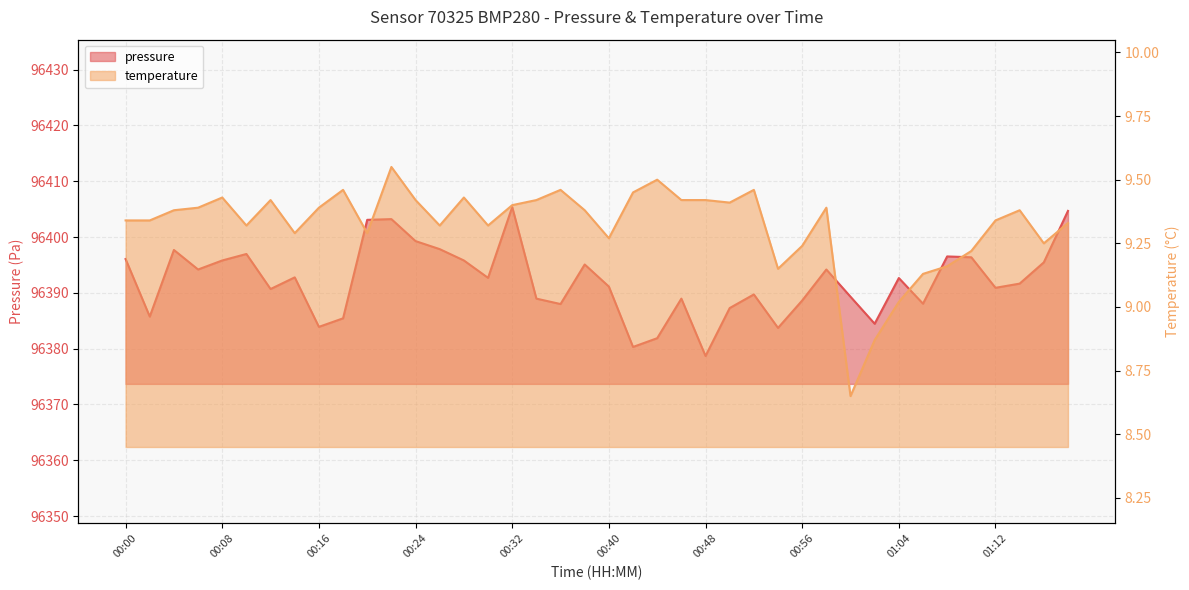

The pressure series shows 45706.5 at 00:36. True or false?

False